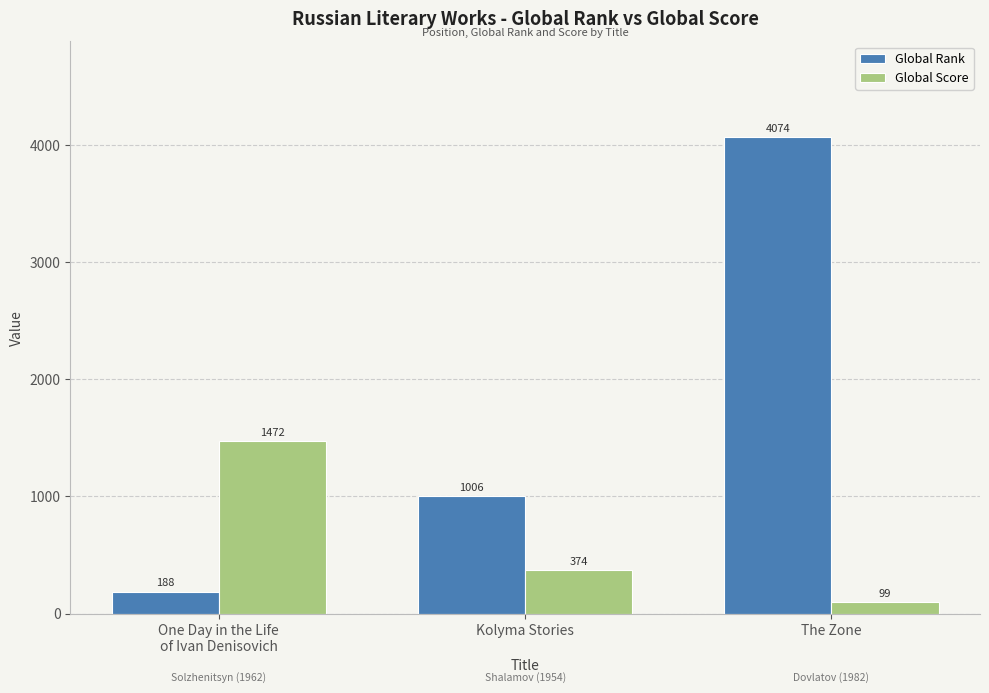

Reading left to right, what are all the values shown in this chart?

Global Rank: 188	1006	4074
Global Score: 1472	374	99